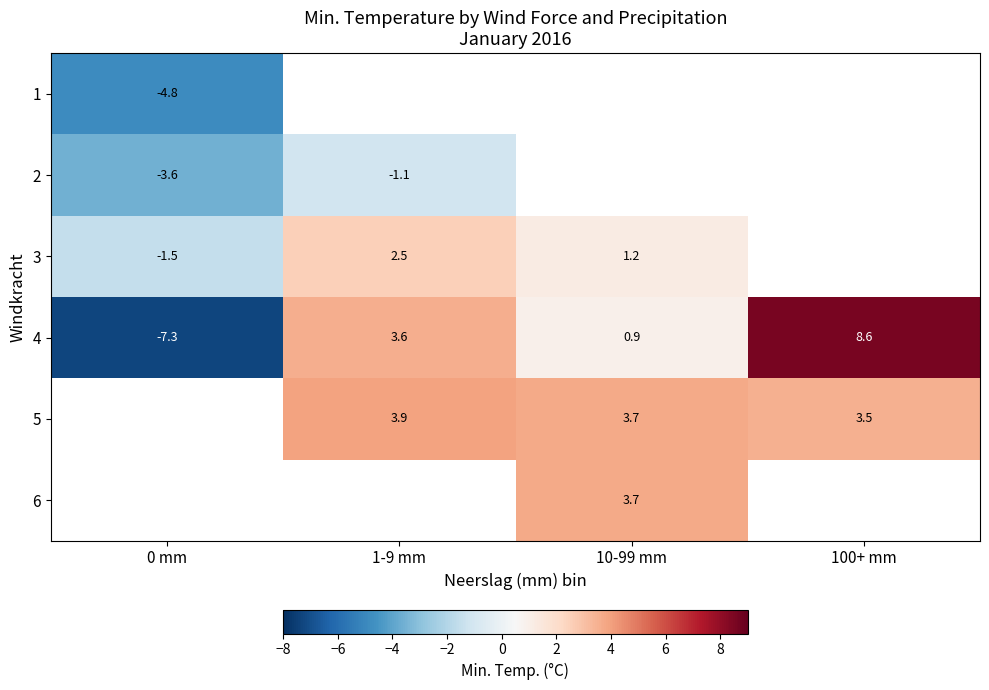

Is the value of 4 at 1-9 mm greater than the value of 2 at 0 mm?

Yes